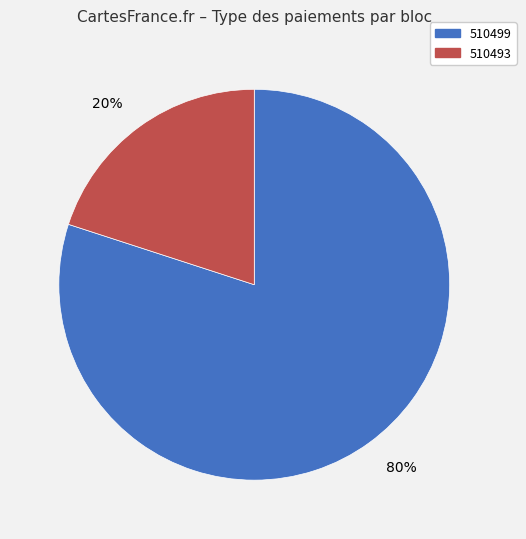

How many slices are in this pie chart?

2